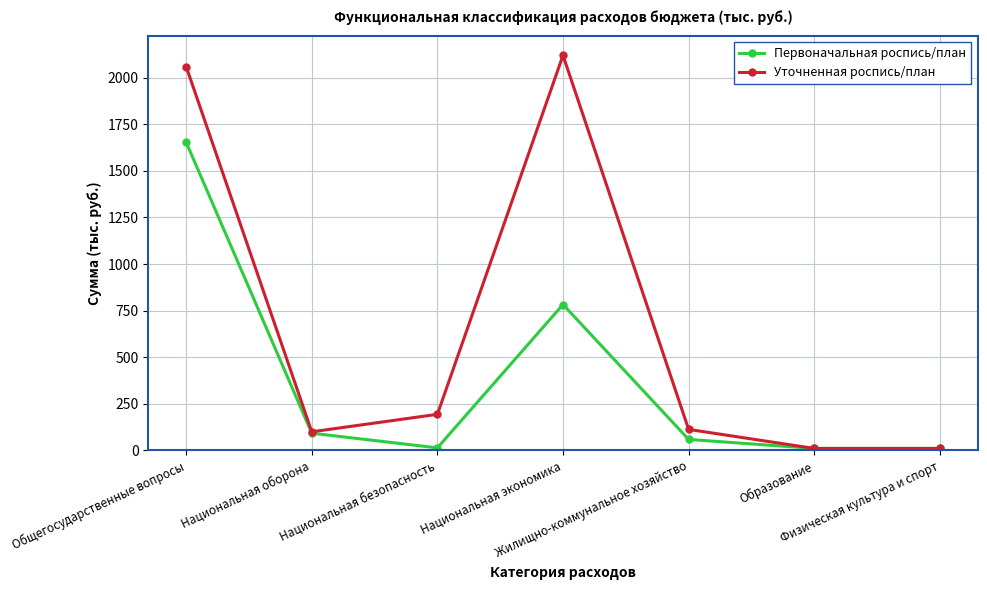

List the series in order of their peak value, lowest first.

Первоначальная роспись/план, Уточненная роспись/план